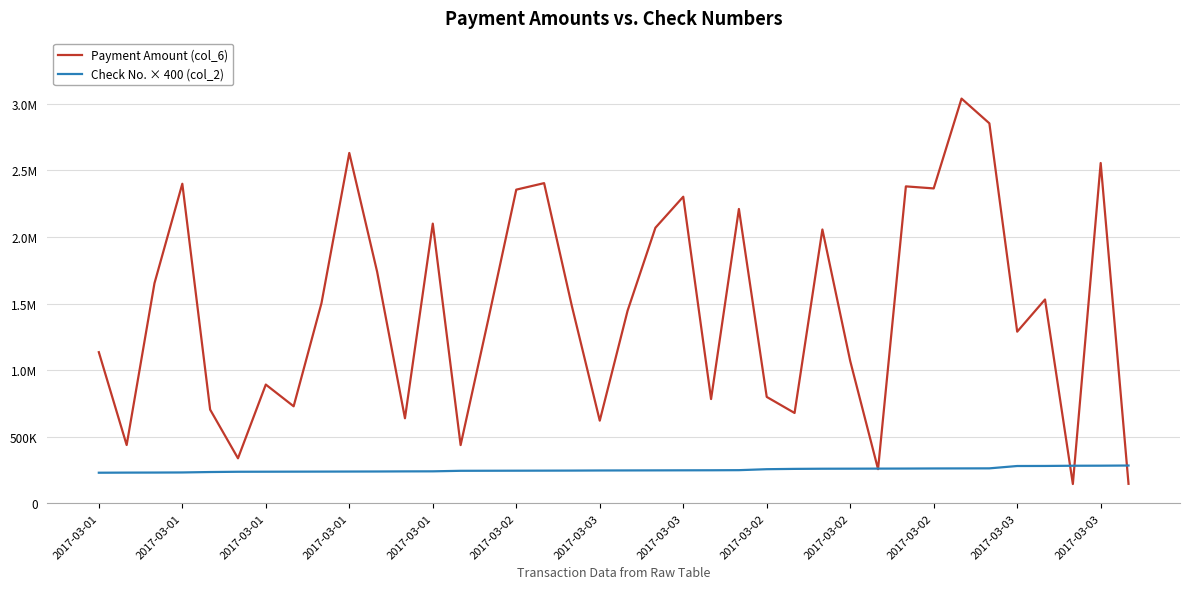

Is this an area chart (filled region under the line)?

No